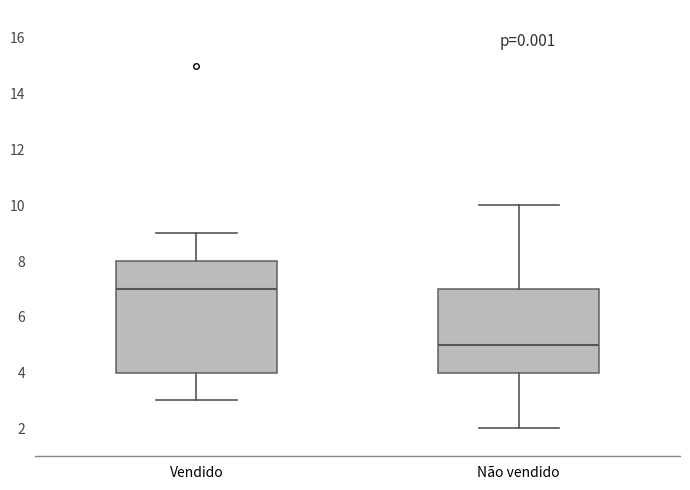

Which box is the tallest, from its lower edge to its upper edge?

Vendido